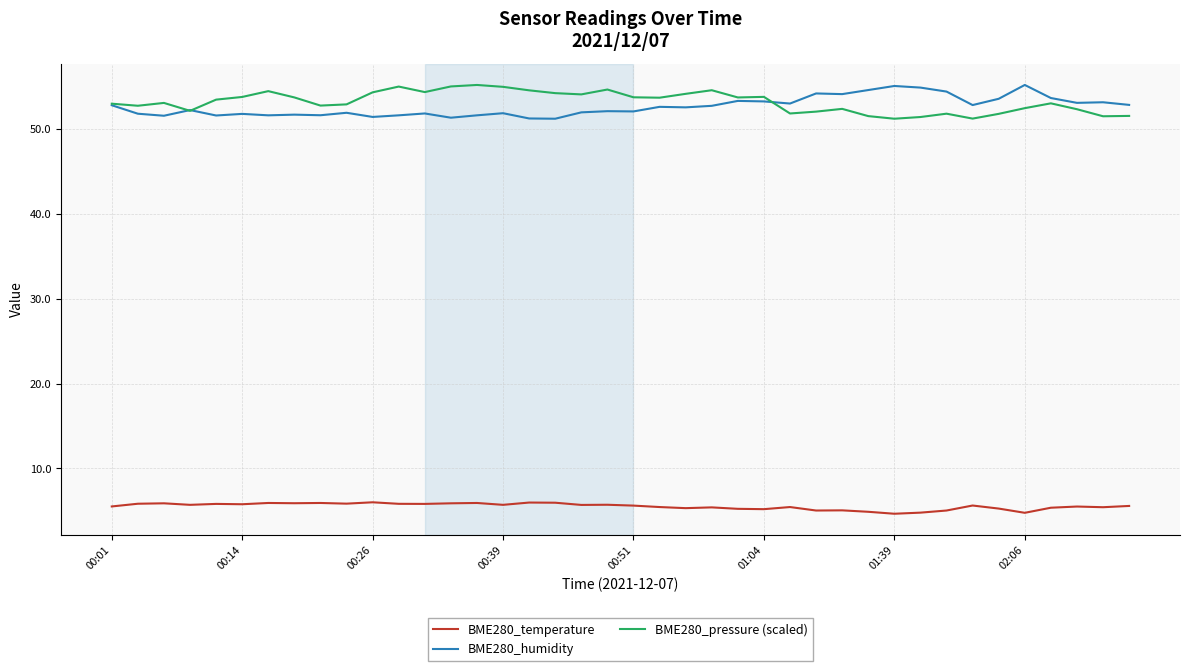

True or false: BME280_pressure (scaled) and BME280_temperature intersect in this chart.

False